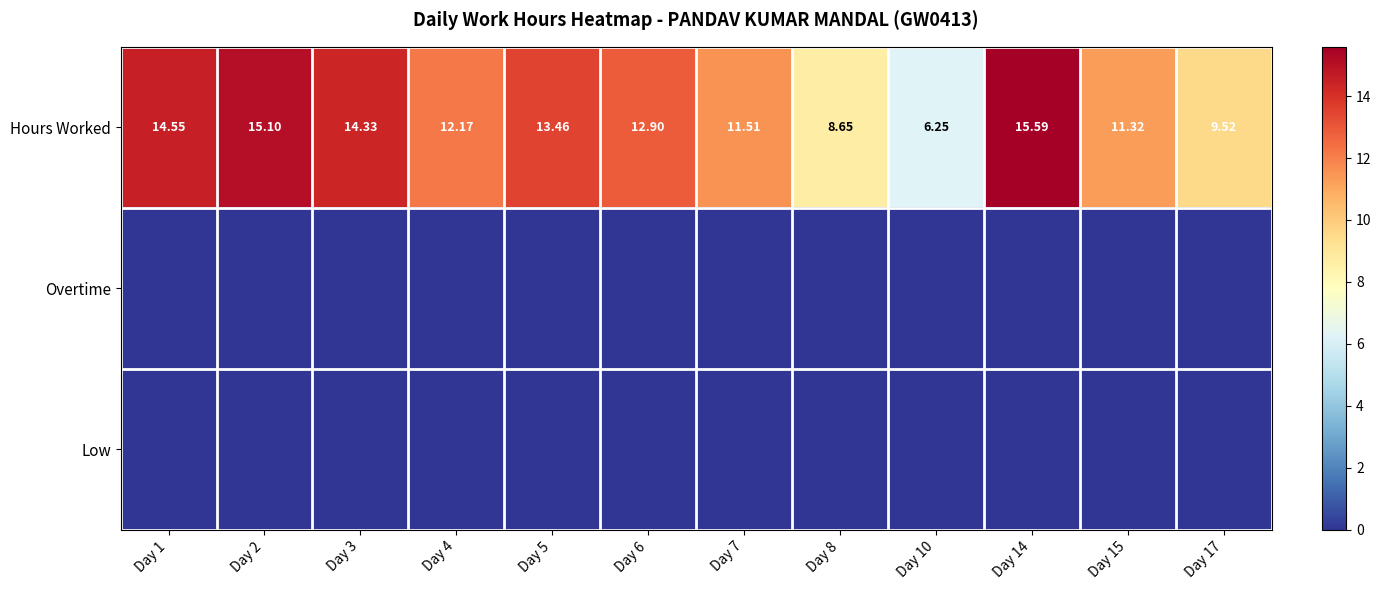

Is the value of Hours Worked at Day 1 greater than the value of Overtime at Day 10?

Yes